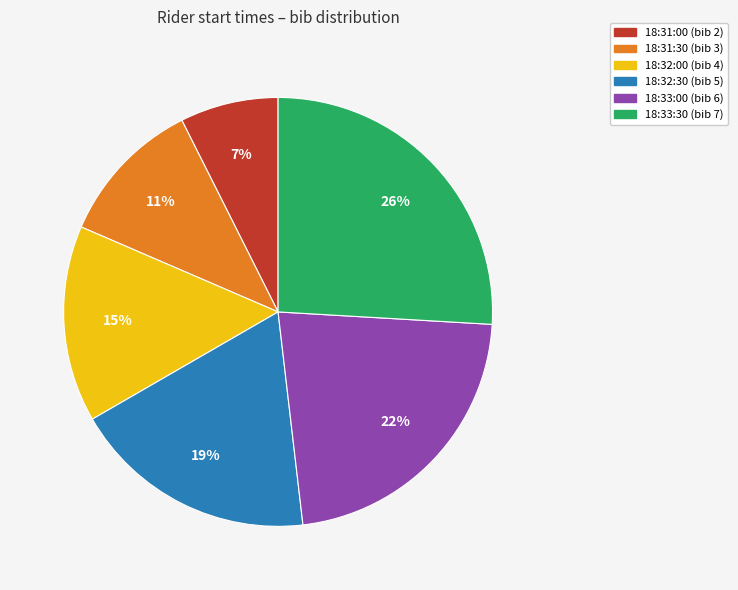

What is the ratio of the value at 18:33:00 (bib 6) to the value at 18:32:00 (bib 4)?

1.5